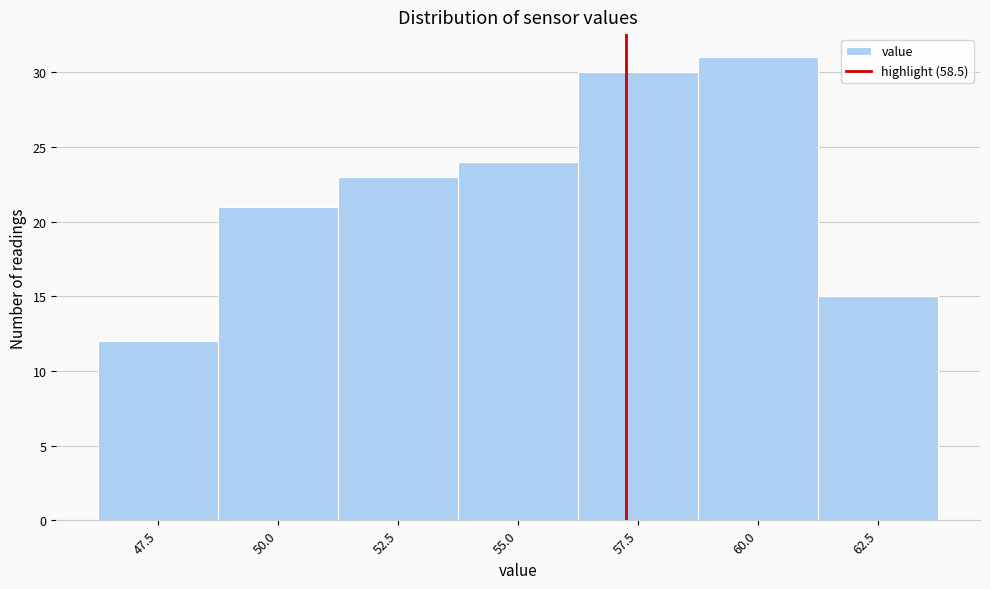

Reading left to right, list all the values displayed in this chart.

12	21	23	24	30	31	15